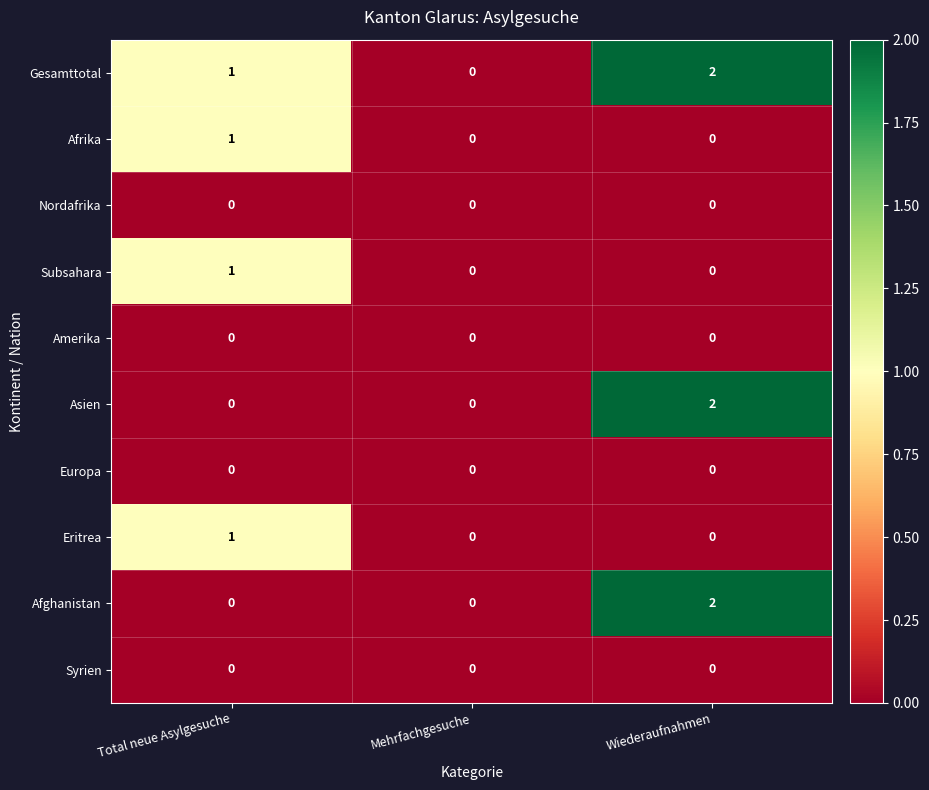

Is it true that Gesamttotal equals 2 at Total neue Asylgesuche?

False